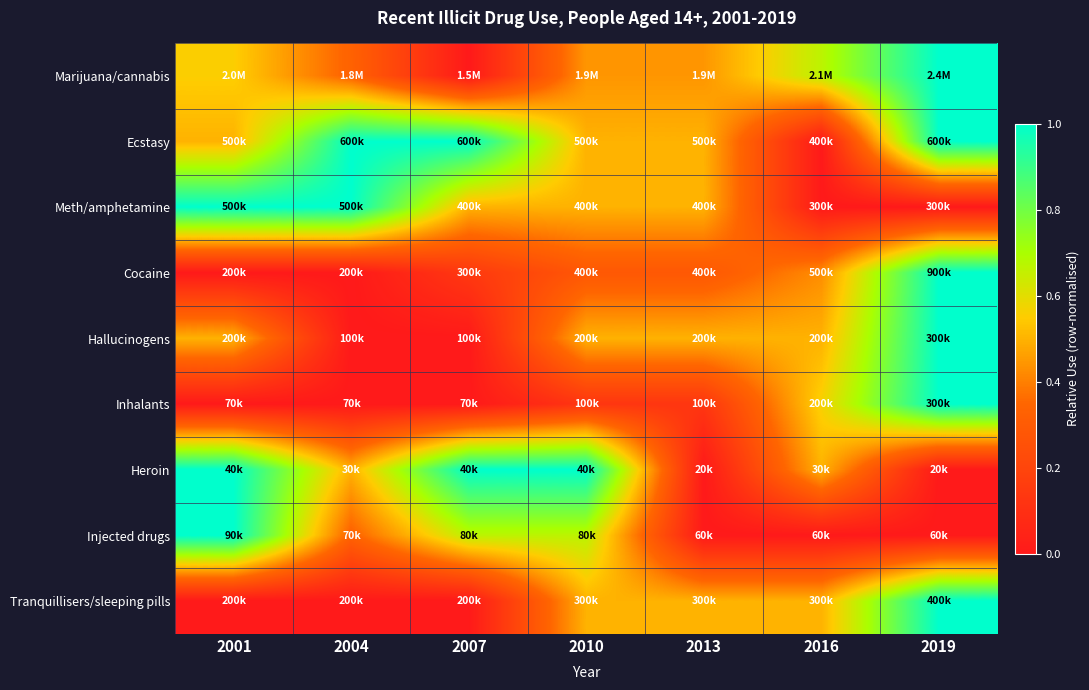

How many data points does each series have?

7